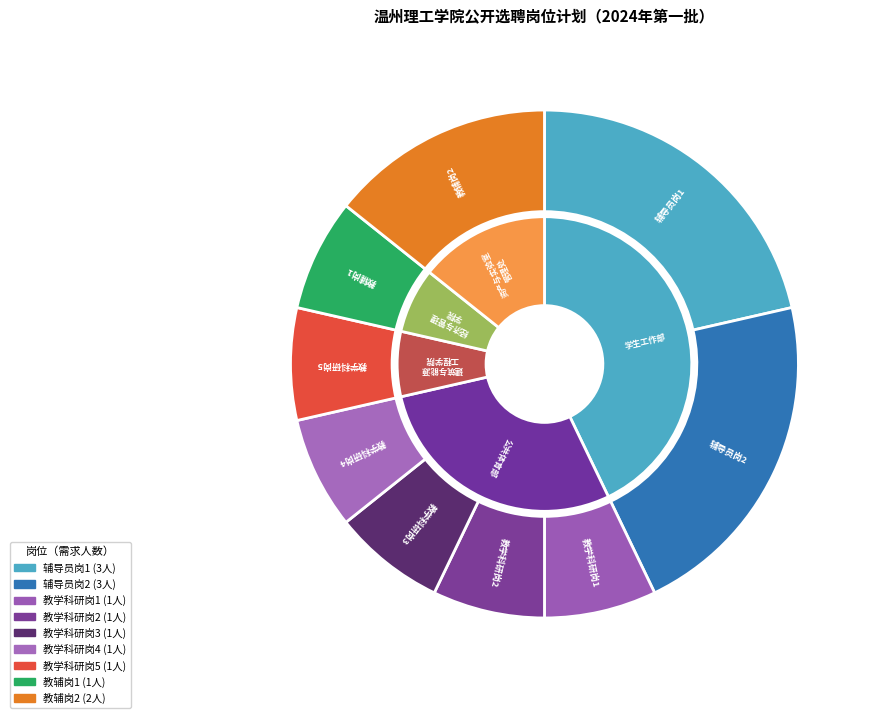

Rank the categories by value from highest to lowest.

辅导员岗1, 辅导员岗2, 教辅岗2, 教学科研岗1, 教学科研岗2, 教学科研岗3, 教学科研岗4, 教学科研岗5, 教辅岗1